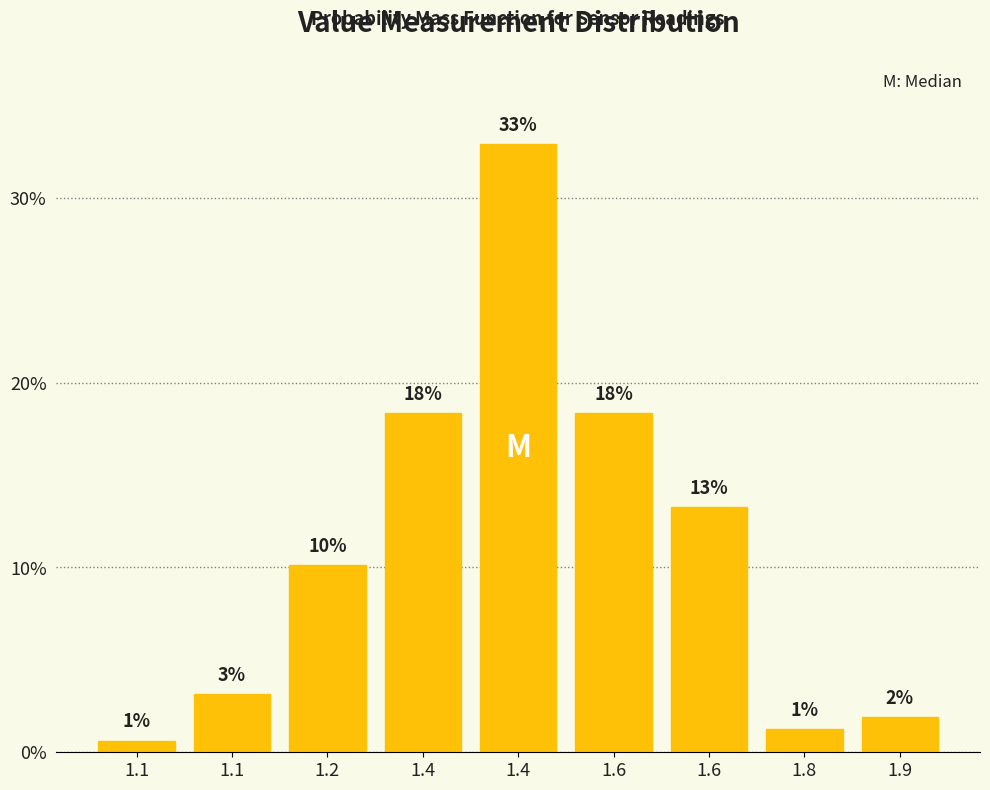

Does the chart contain any negative values?

No